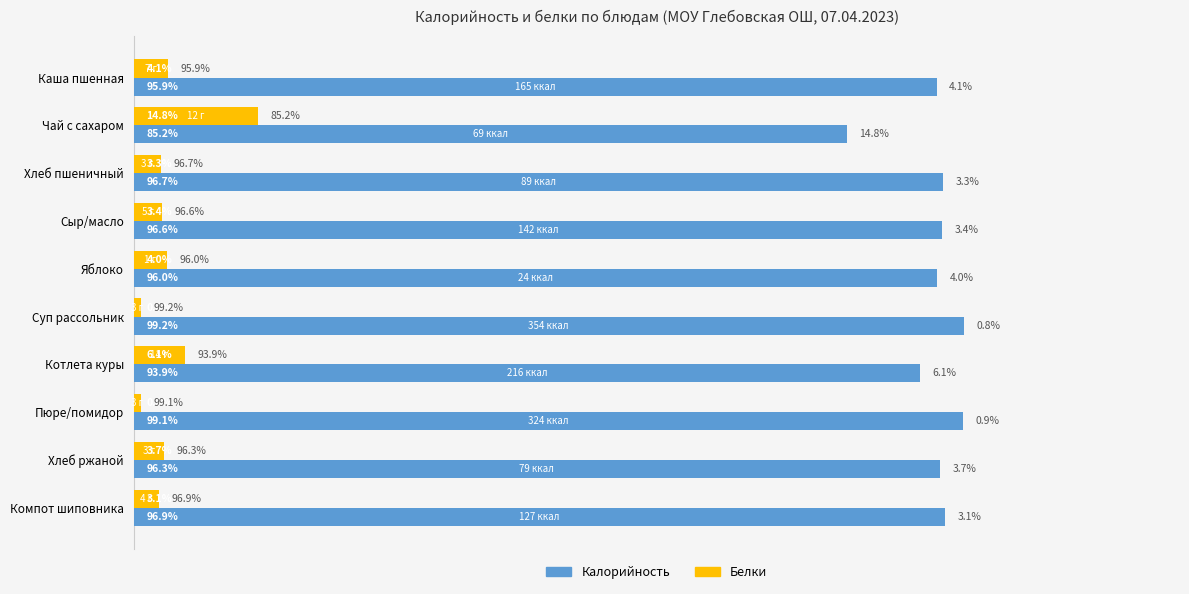

Is the value of Белки at Компот шиповника greater than the value of Калорийность at Суп рассольник?

No